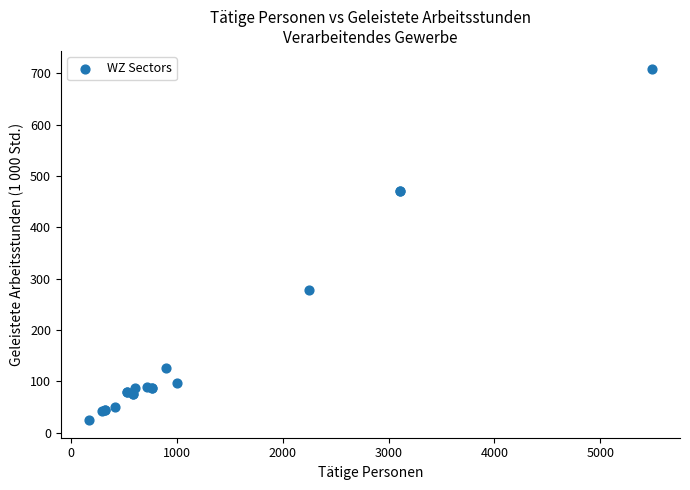

What Y value in the scatter plot is closest to 366?

277.7